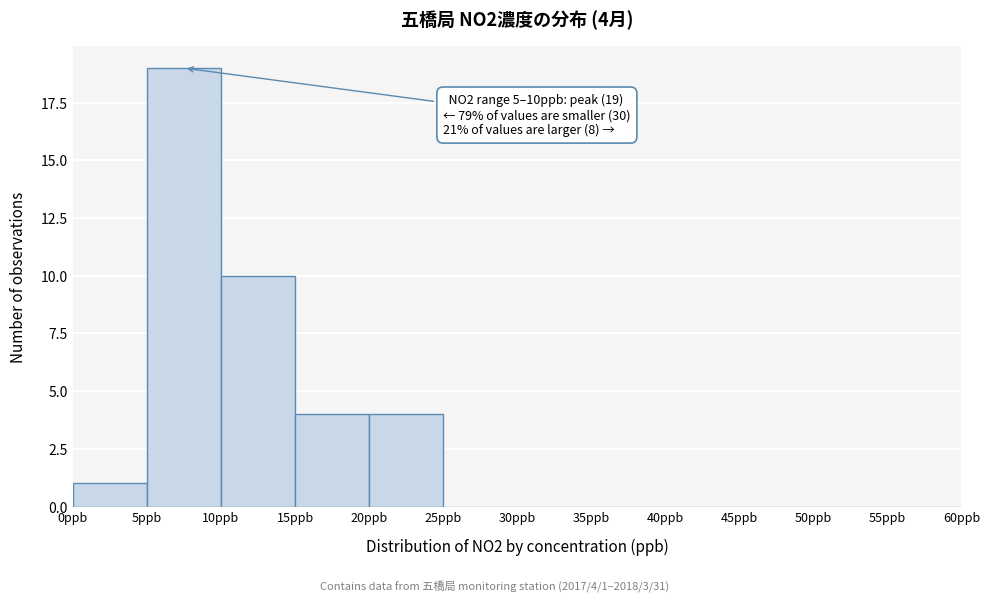

Over which range of the x-axis is the bar tallest?

5 to 10